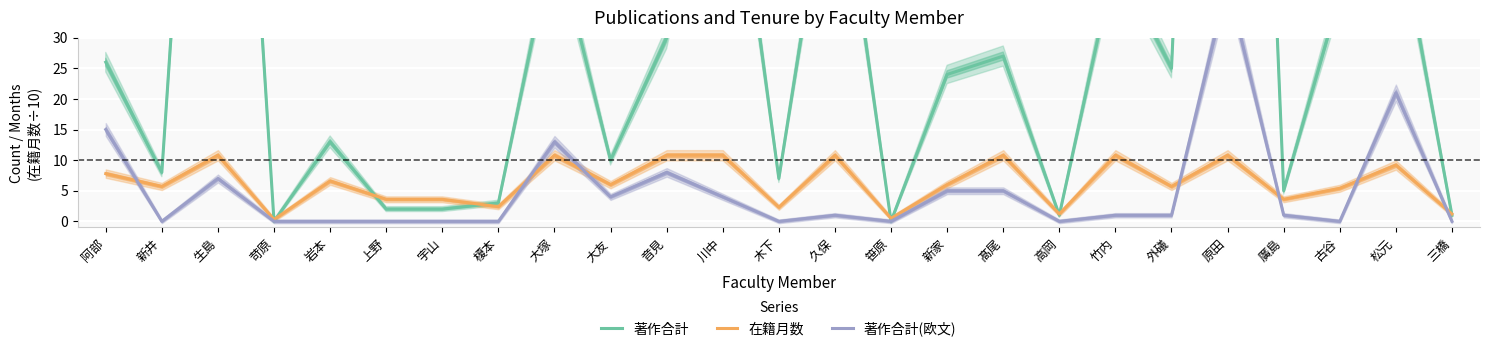

Reading left to right, extract all data points from this chart.

著作合計: 26.0	8.0	144.0	0.0	13.0	2.0	2.0	3.0	47.0	10.0	30.0	75.0	7.0	65.0	0.0	24.0	27.0	1.0	43.0	25.0	226.0	5.0	37.0	51.0	1.0
在籍月数: 7.8	5.7	10.8	0.3	6.6	3.6	3.6	2.4	10.8	6.0	10.8	10.8	2.3	10.8	0.5	6.0	10.8	1.2	10.8	5.7	10.8	3.6	5.4	9.2	1.2
著作合計(欧文): 15.0	0.0	7.0	0.0	0.0	0.0	0.0	0.0	13.0	4.0	8.0	4.0	0.0	1.0	0.0	5.0	5.0	0.0	1.0	1.0	39.0	1.0	0.0	21.0	0.0